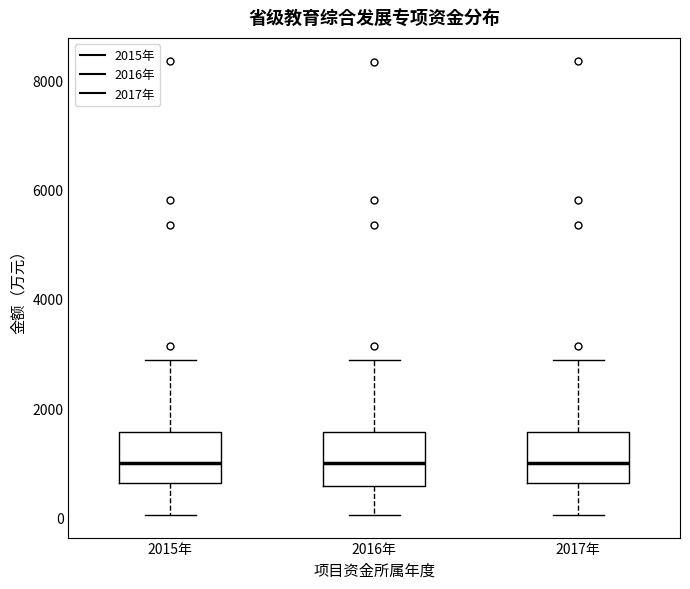

Where does the lower whisker of the box for 2017年 end on the y-axis? The values are not printed on the chart, so give them approximately, as read against the axis.

0